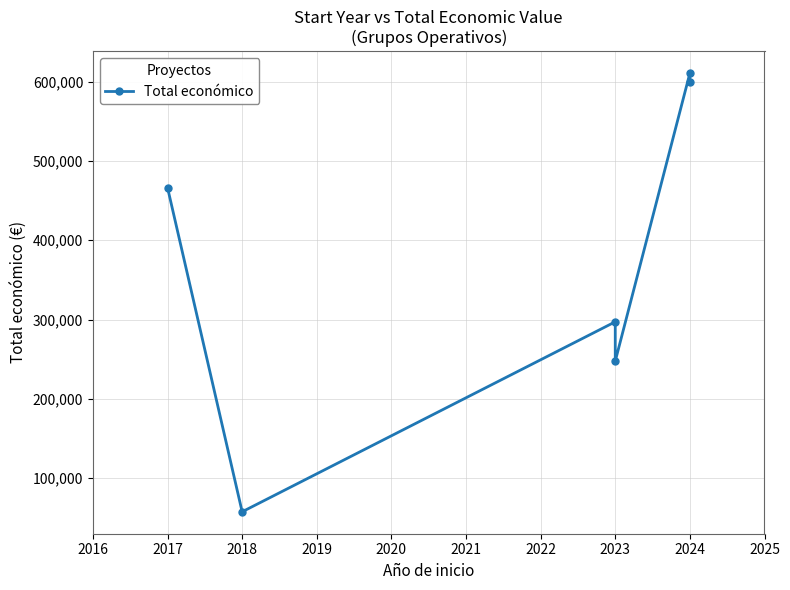

What is the value of the 4th point from the left?

247499